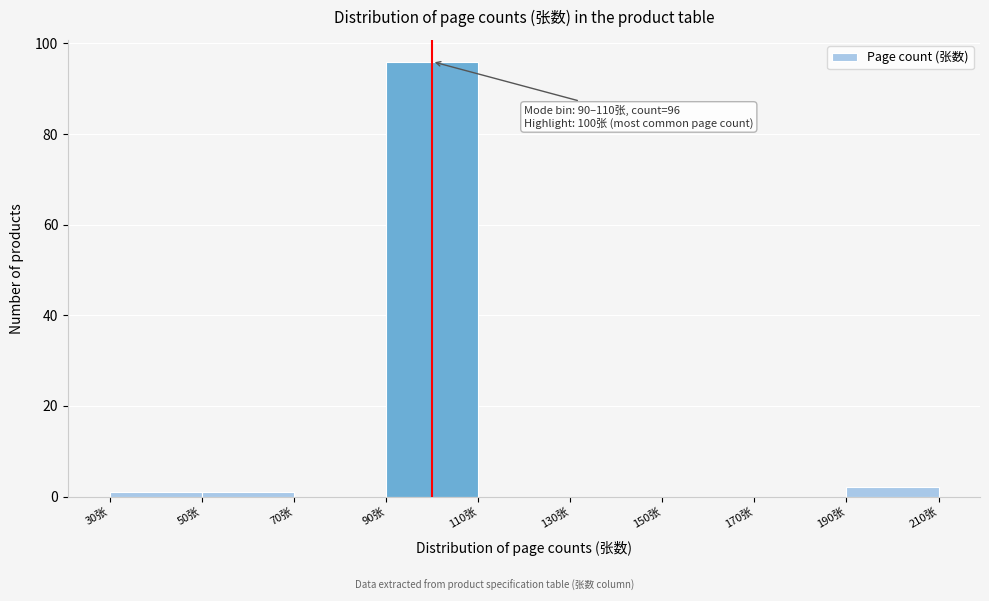

Which range on the x-axis has the tallest bar?

90 to 110